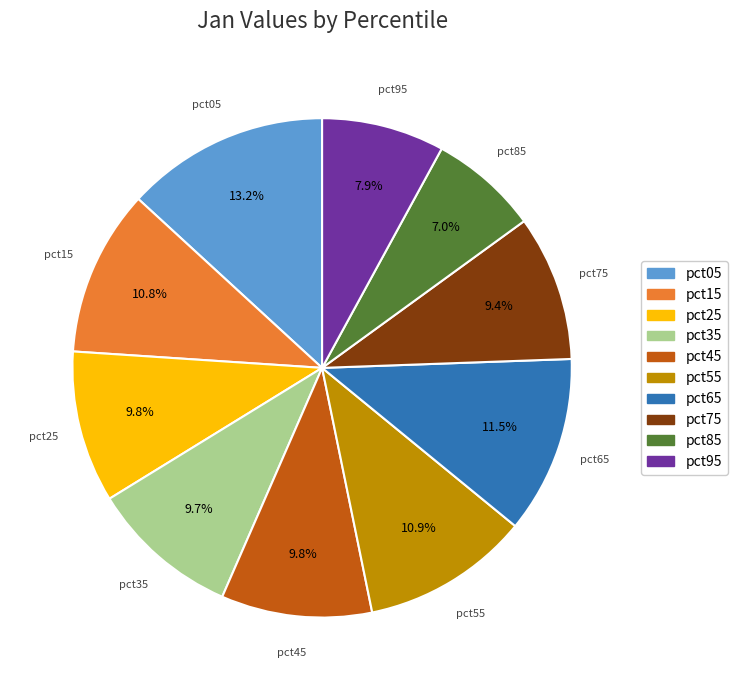

Is pct55 the majority of the pie?

No